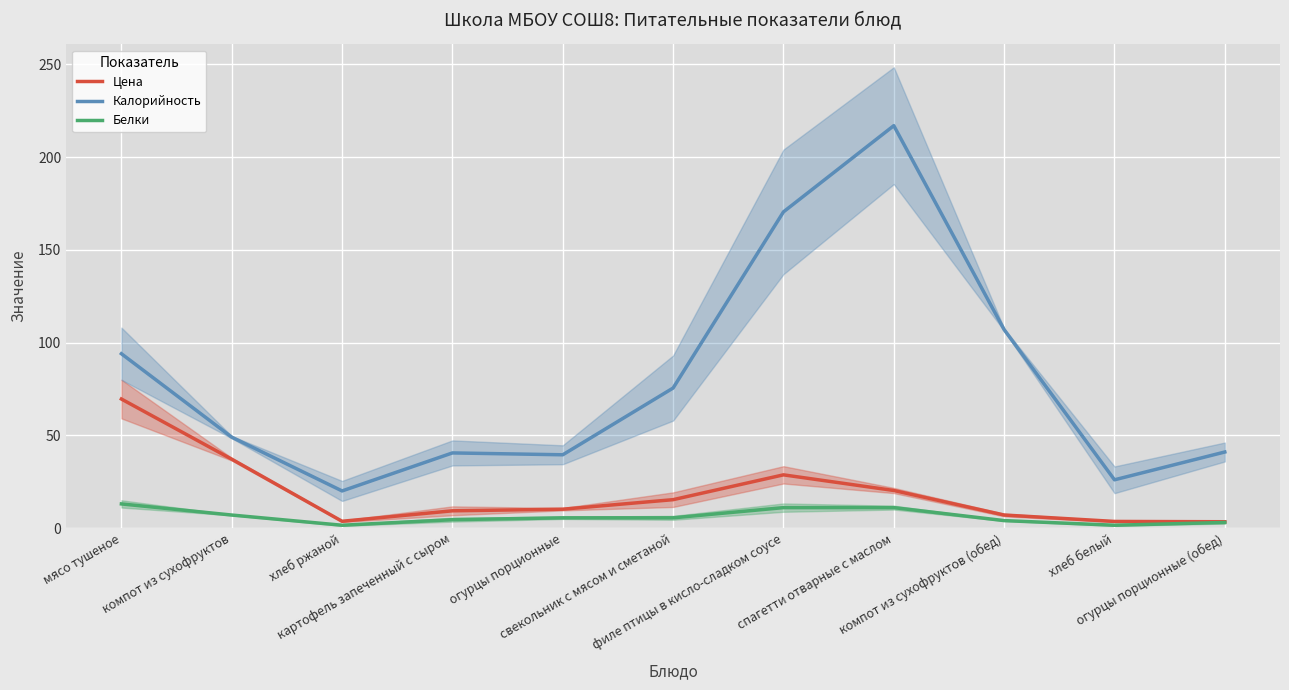

At which category does the chart reach its peak across all series?

спагетти отварные с маслом